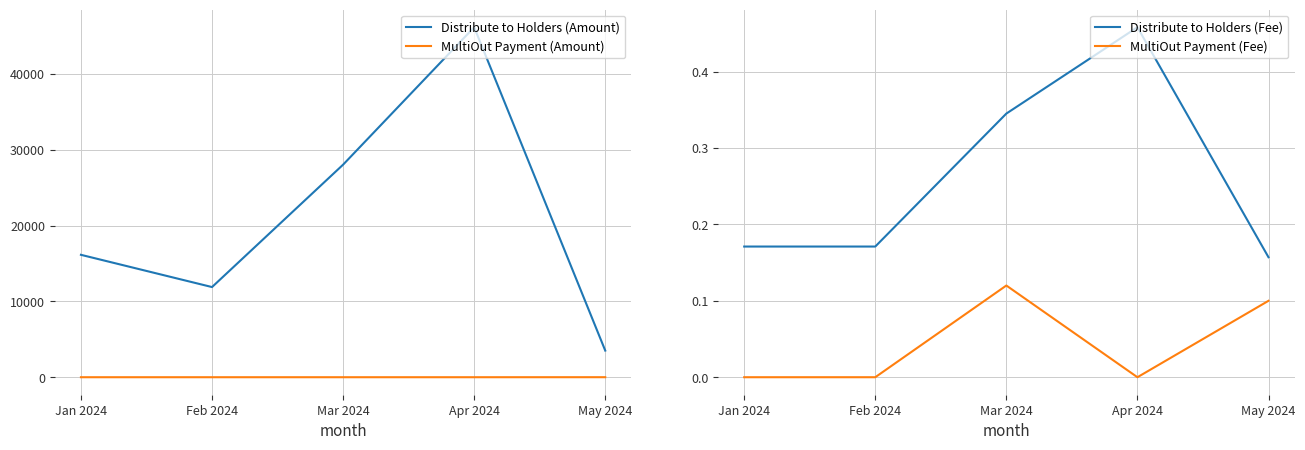

At which label is MultiOut Payment (Fee) closest to 0?

Jan 2024